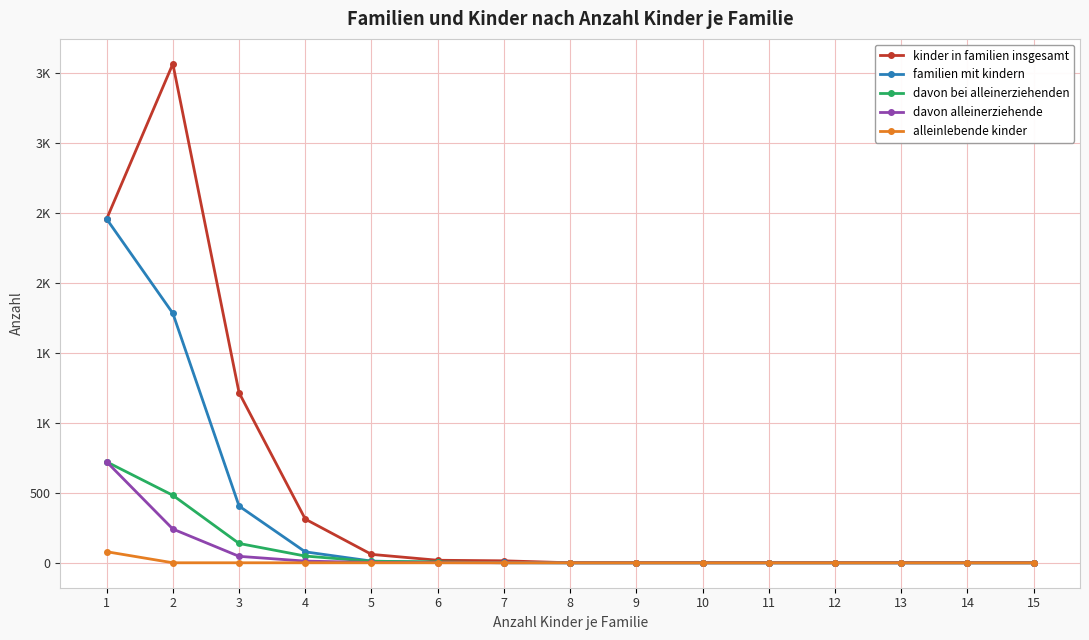

What is the difference between the maximum and second lowest values in the kinder in familien insgesamt series?

3564